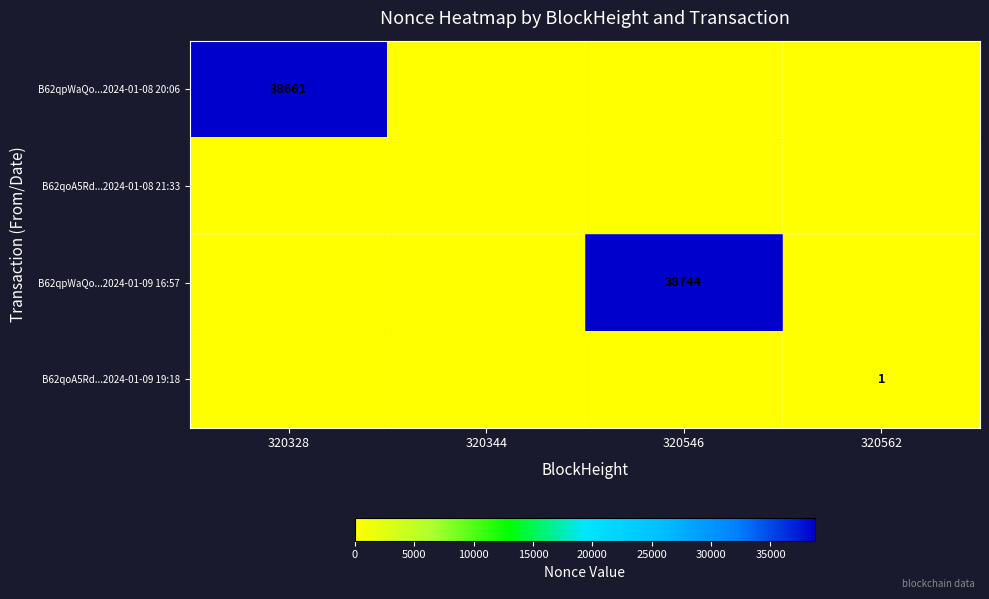

At how many categories does at least one series exceed 26548?

2